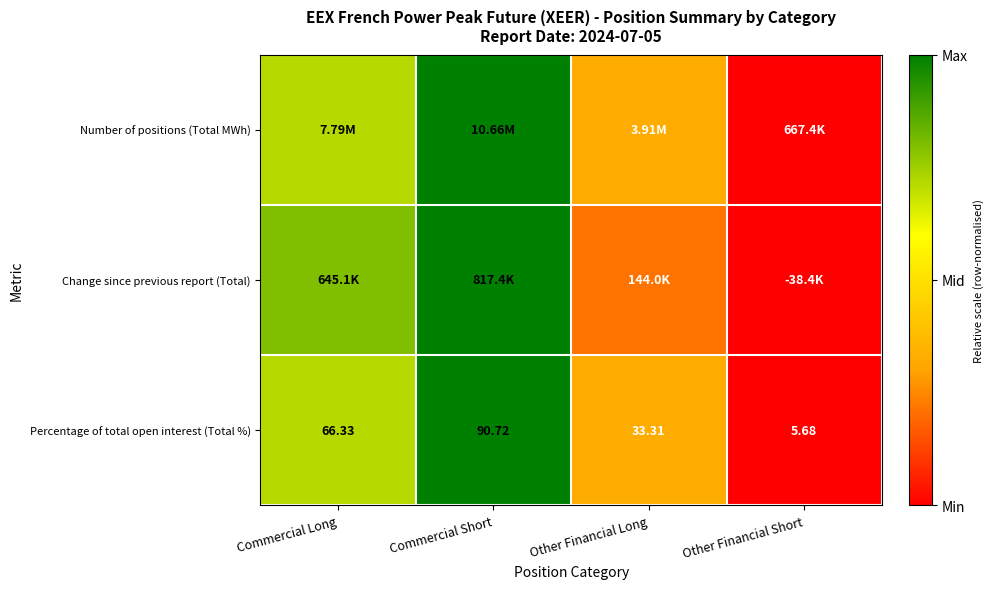

Where is Percentage of total open interest (Total %) nearest to the value 48?

Other Financial Long